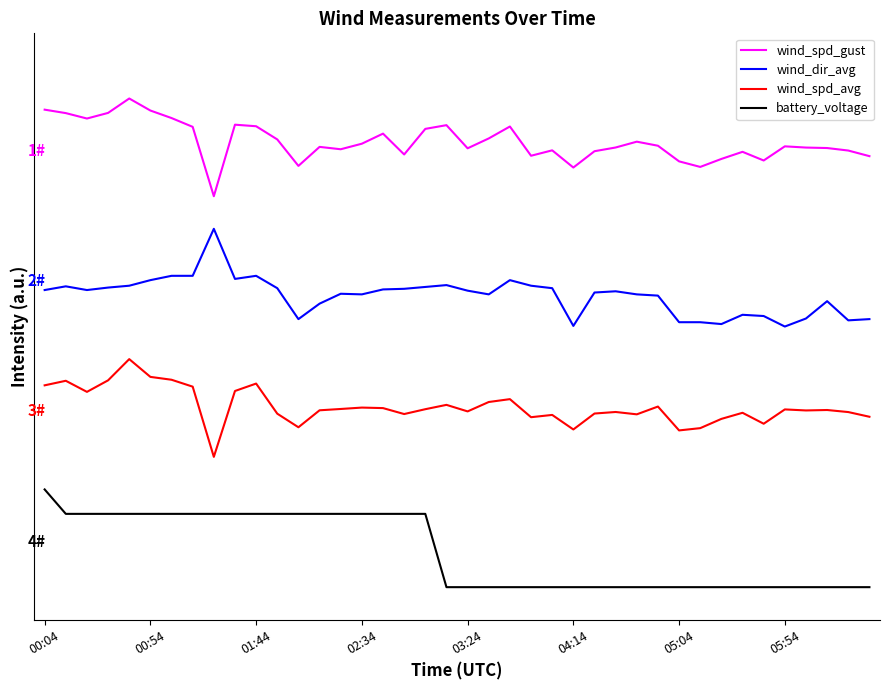

At which label does wind_dir_avg reach its peak?

8